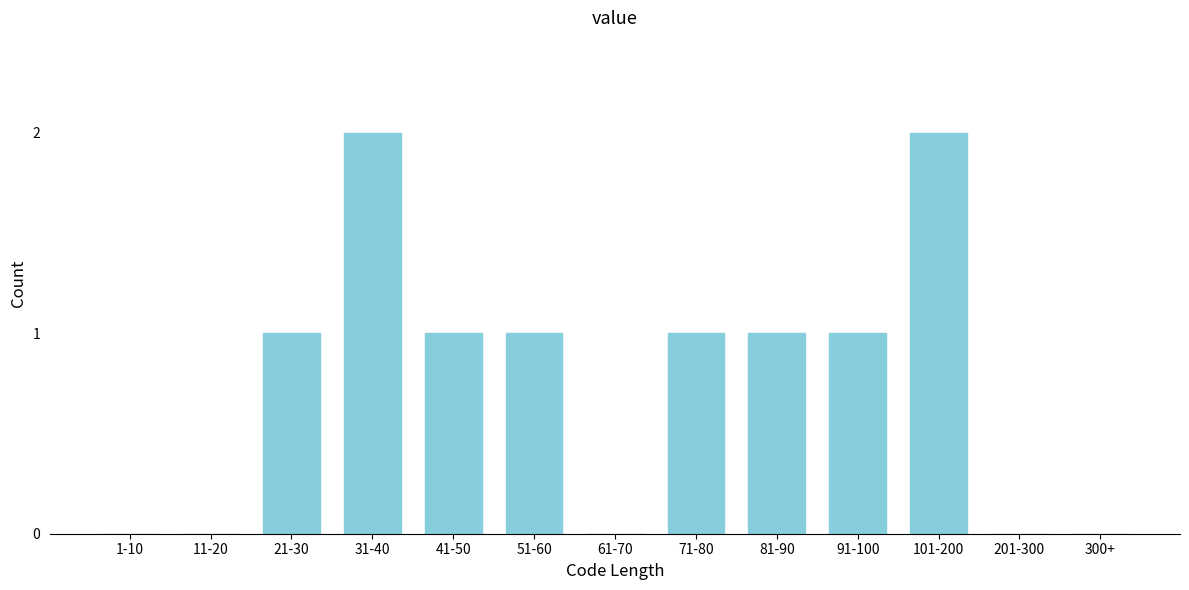

Reading left to right, transcribe all the data shown in this chart.

1-10=0	11-20=0	21-30=1	31-40=2	41-50=1	51-60=1	61-70=0	71-80=1	81-90=1	91-100=1	101-200=2	201-300=0	300+=0